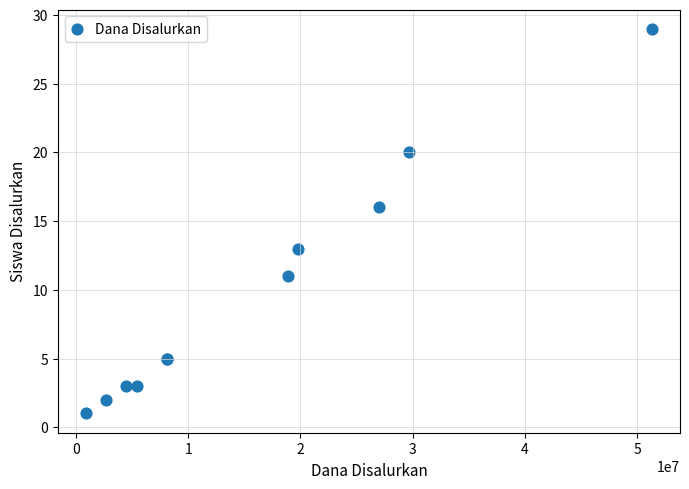

What Y value in the scatter plot is closest to 15?

16